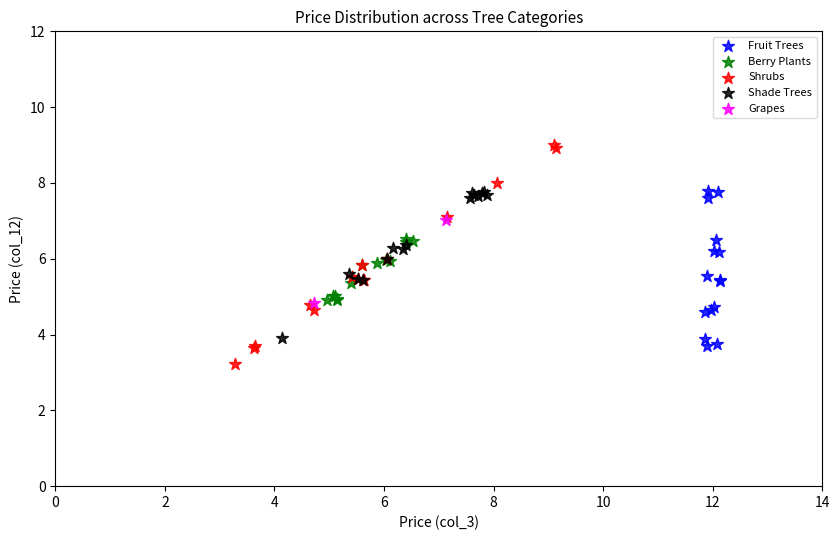

Which series contains the highest Y value?

Shrubs